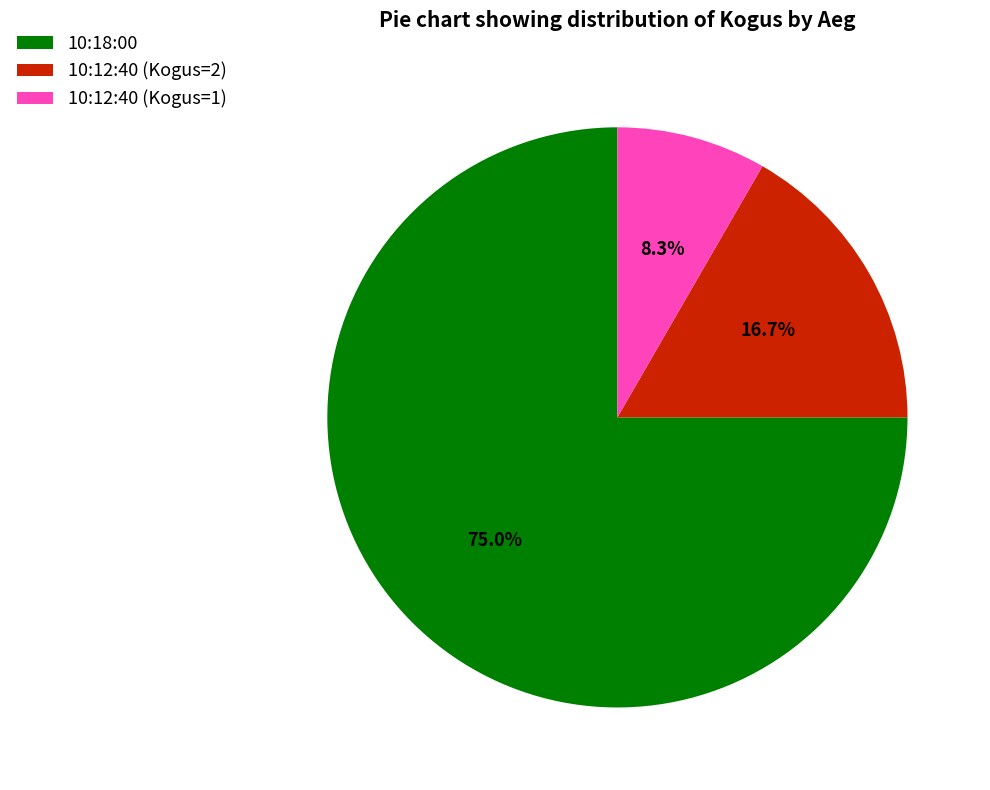

Rank the categories by value from highest to lowest.

10:18:00, 10:12:40 (Kogus=2), 10:12:40 (Kogus=1)